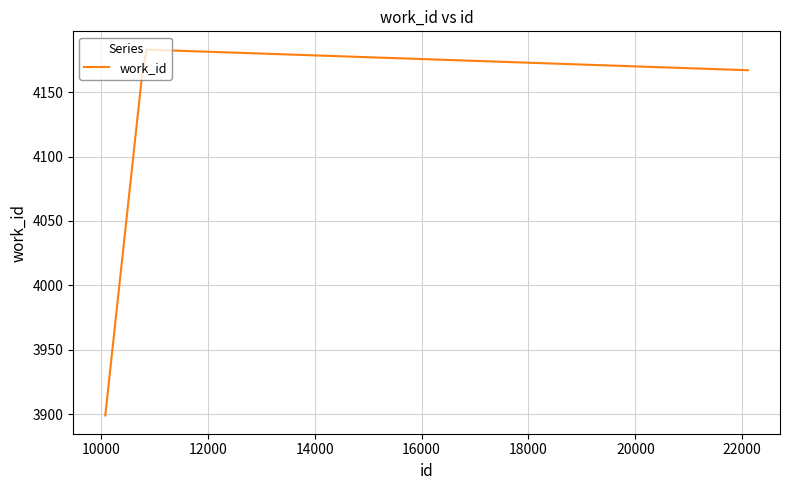

What is the average value?

4125